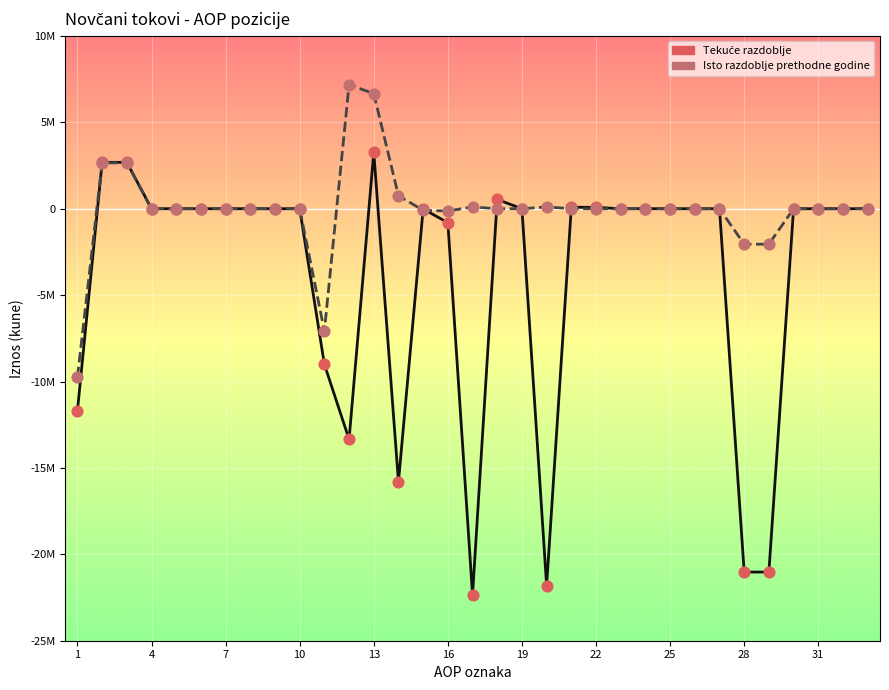

Is this an area chart (filled region under the line)?

No